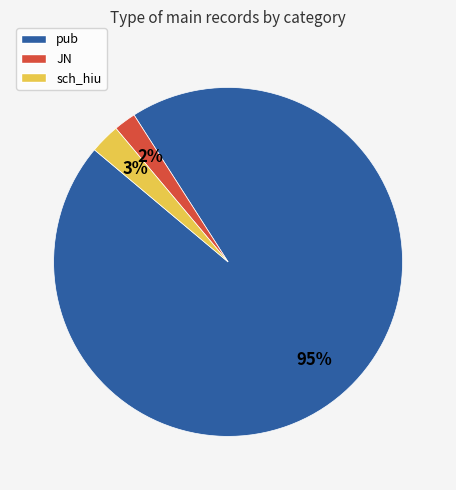

Rank the categories by value from lowest to highest.

JN, sch_hiu, pub